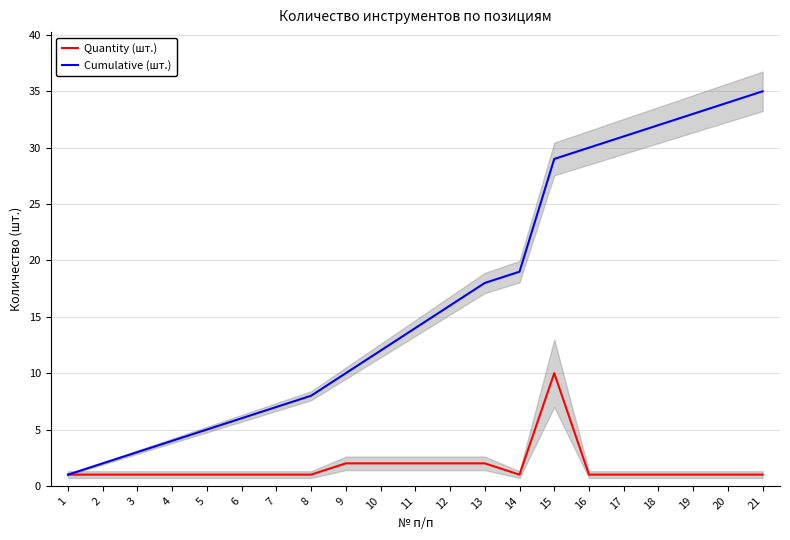

How many data points in Cumulative (шт.) are less than 14?

10